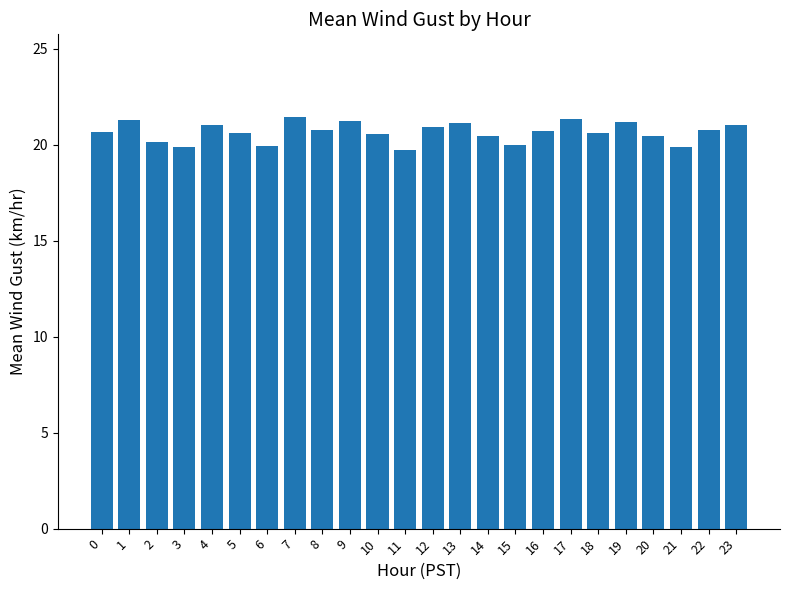

What is the value of the 9th bar from the left?

20.8